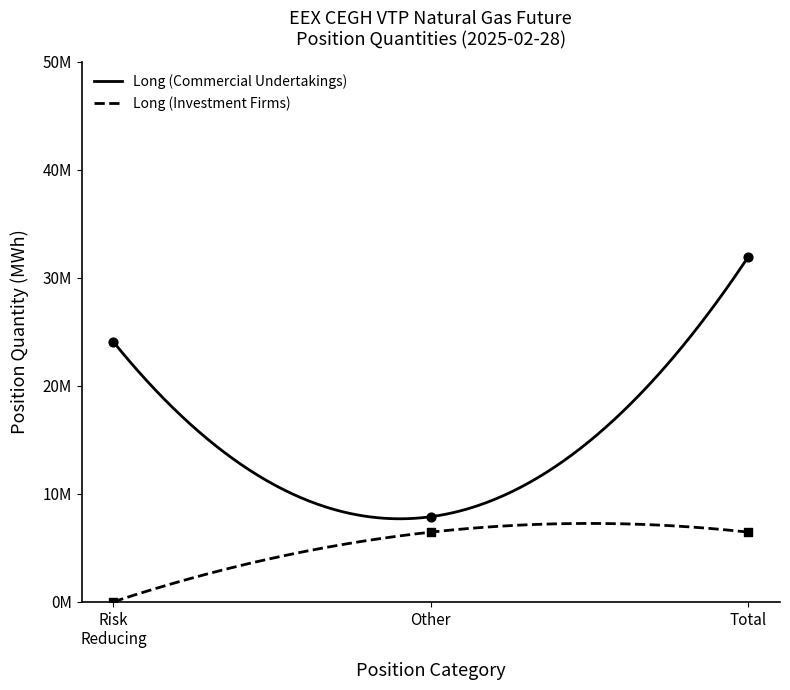

Is the value of Long (Investment Firms) at Other greater than the value of Long (Commercial Undertakings) at Other?

No